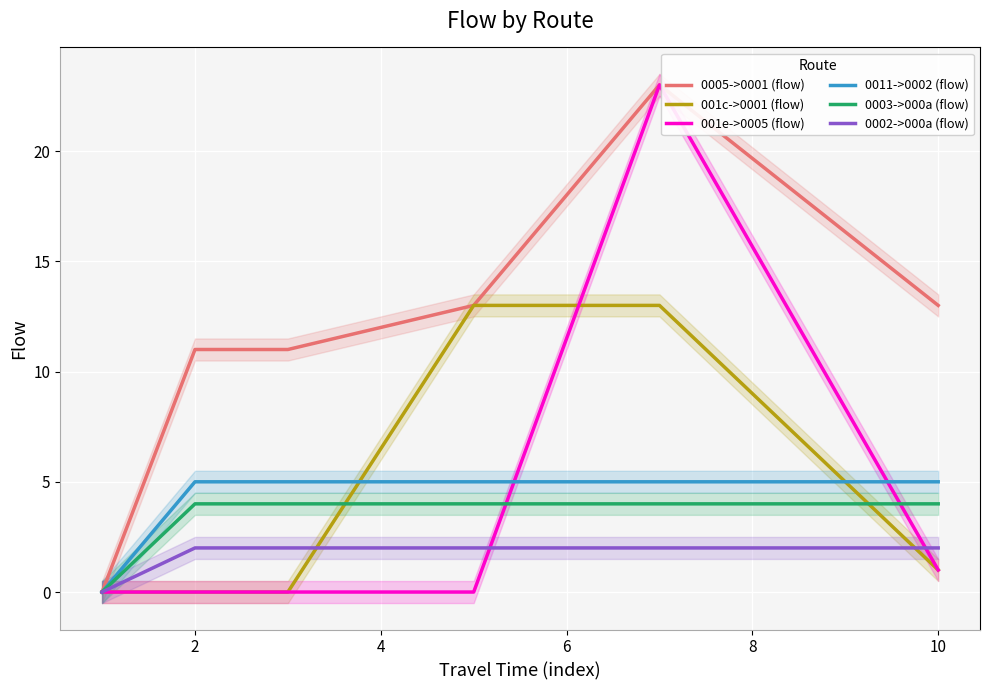

True or false: 0011->0002 (flow) has more than 0 interior local peaks.

False